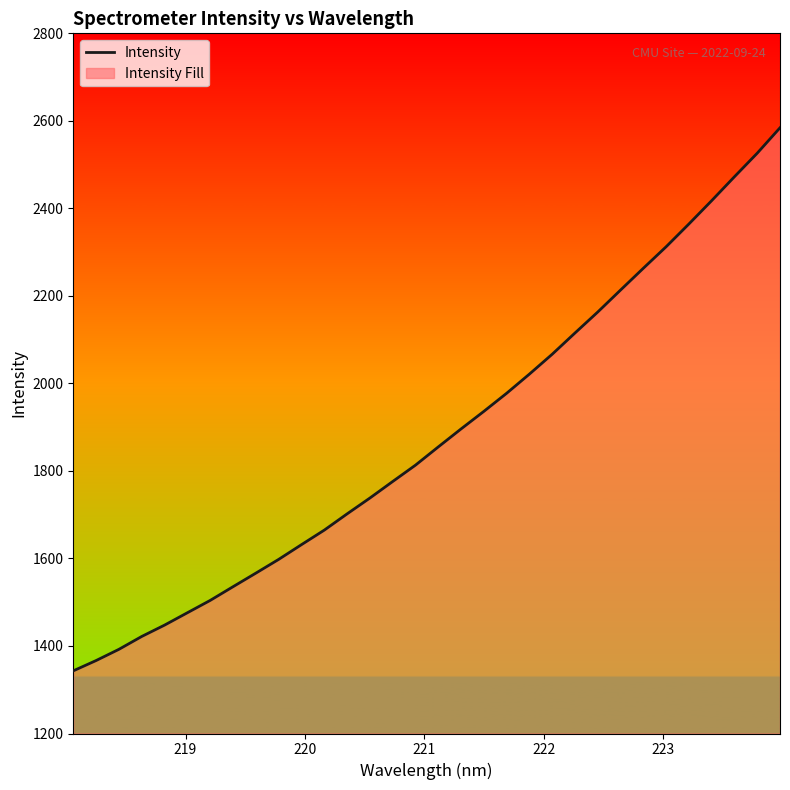

What is the difference between the maximum and minimum values?

1241.0